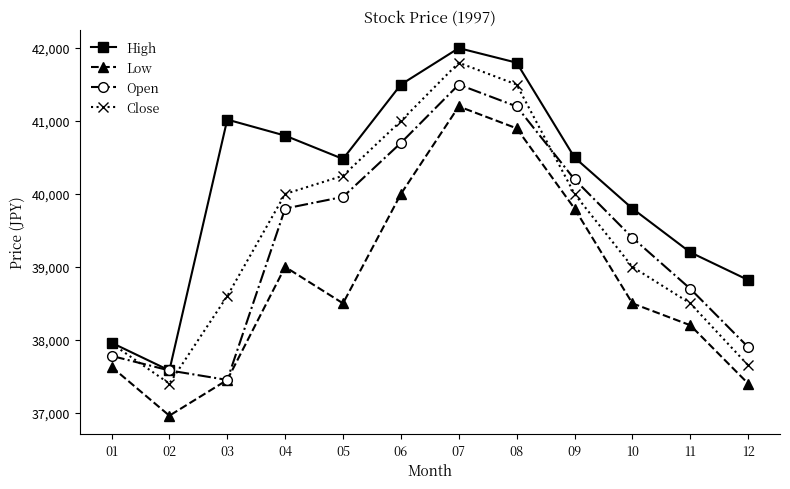

What is the difference between the maximum and minimum values in the High series?

4420